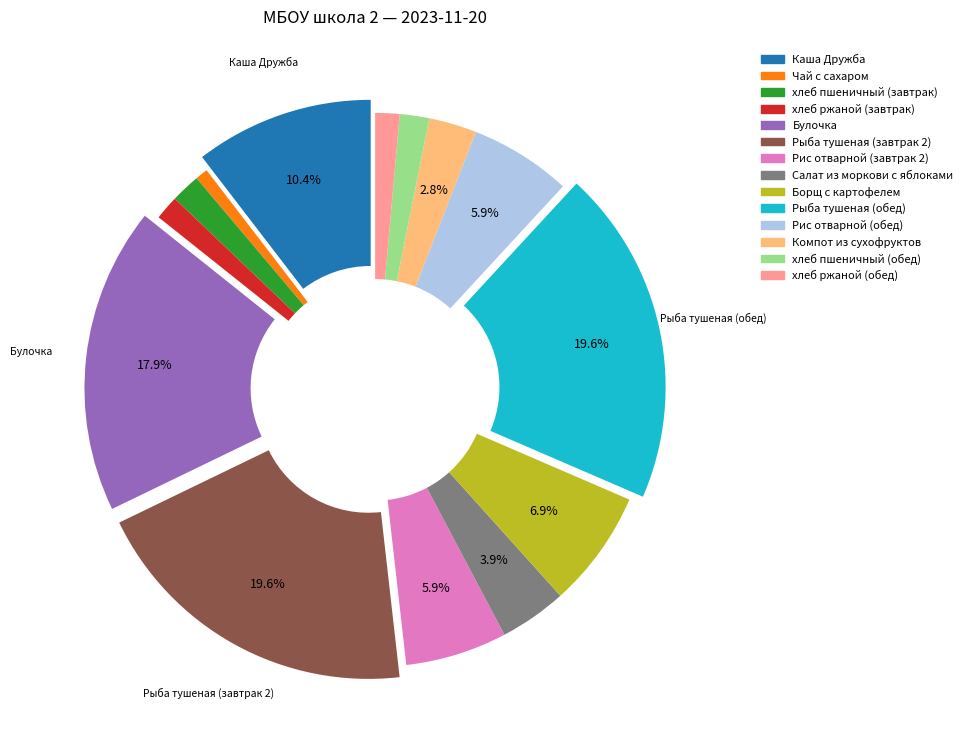

Does Борщ с картофелем represent more than half of the total?

No